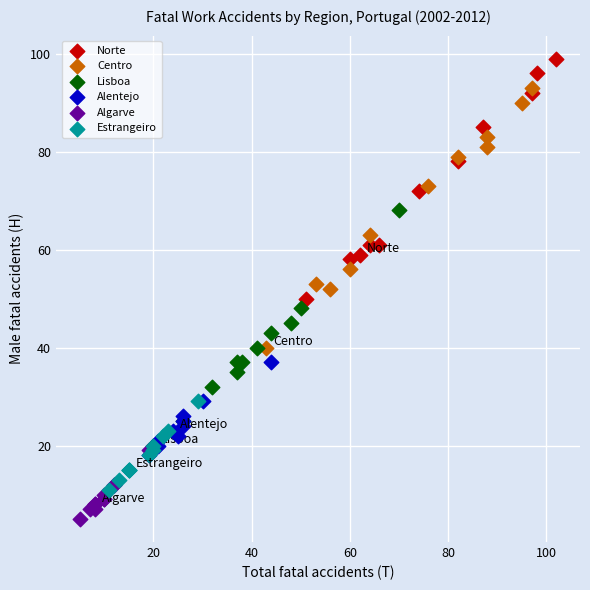

Which series has the largest Y range (max minus min)?

Centro